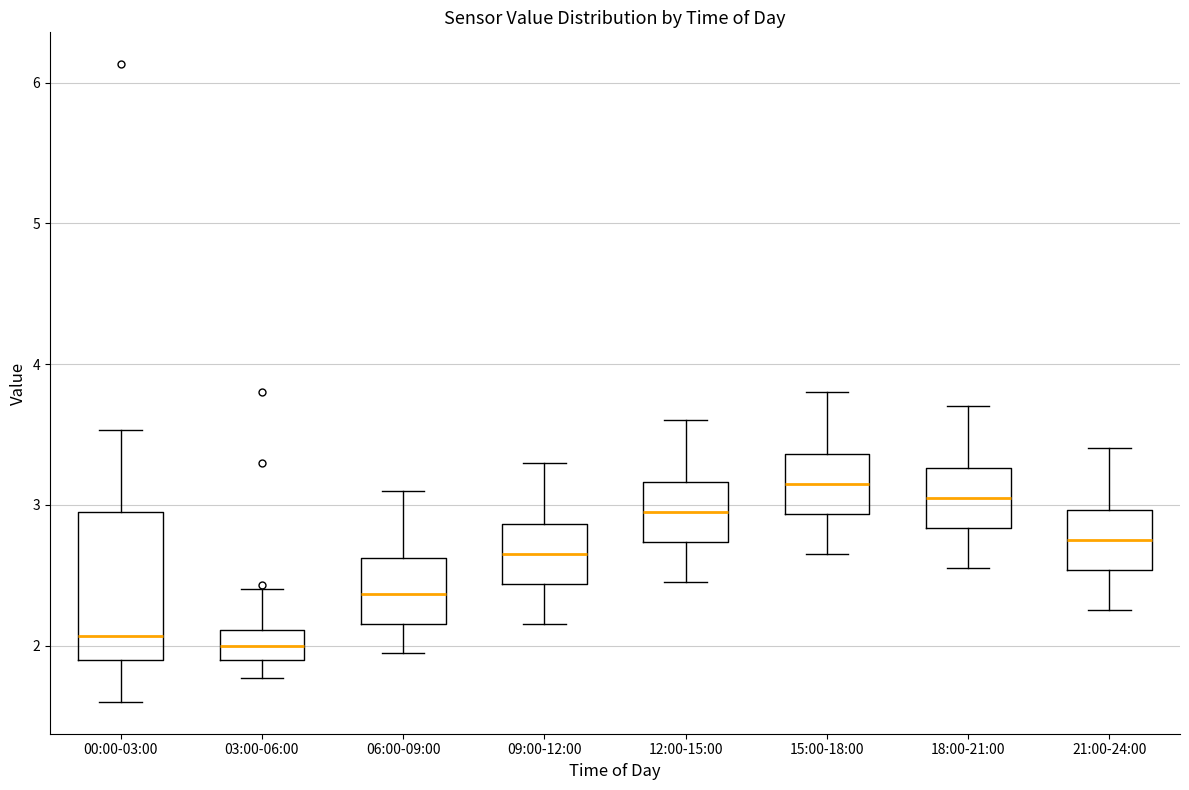

Where does the upper whisker of the box for 09:00-12:00 end on the y-axis? The values are not printed on the chart, so give them approximately, as read against the axis.

3.3